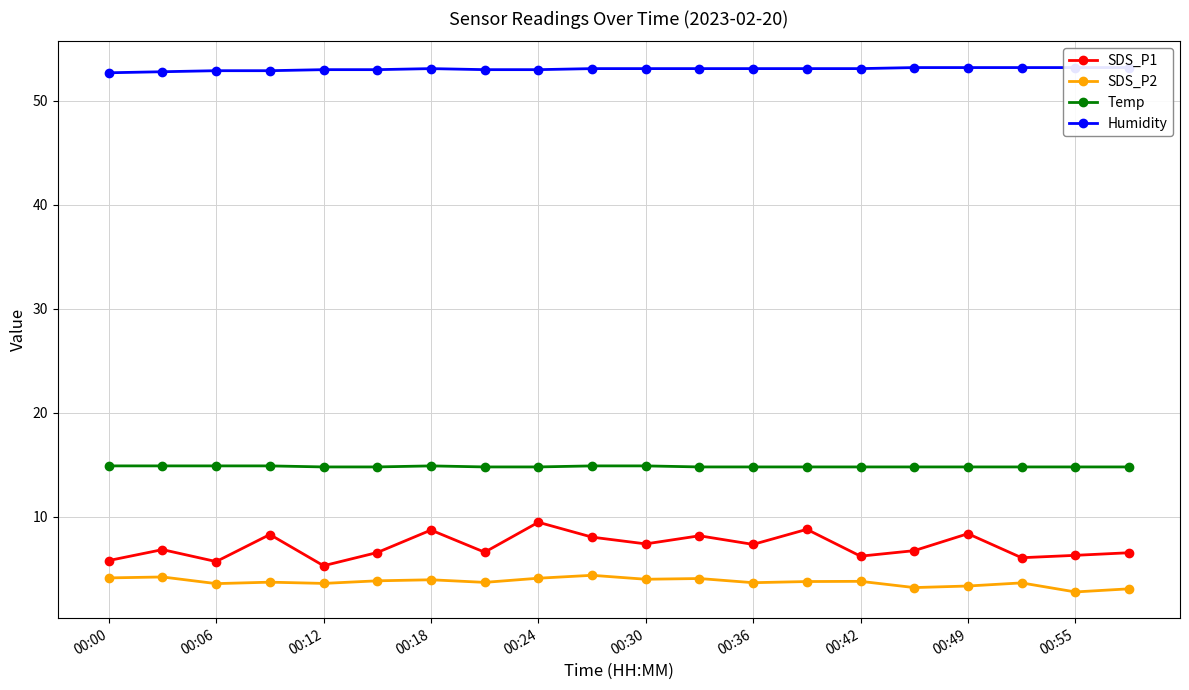

At which category does SDS_P1 reach its first local valley?

00:06